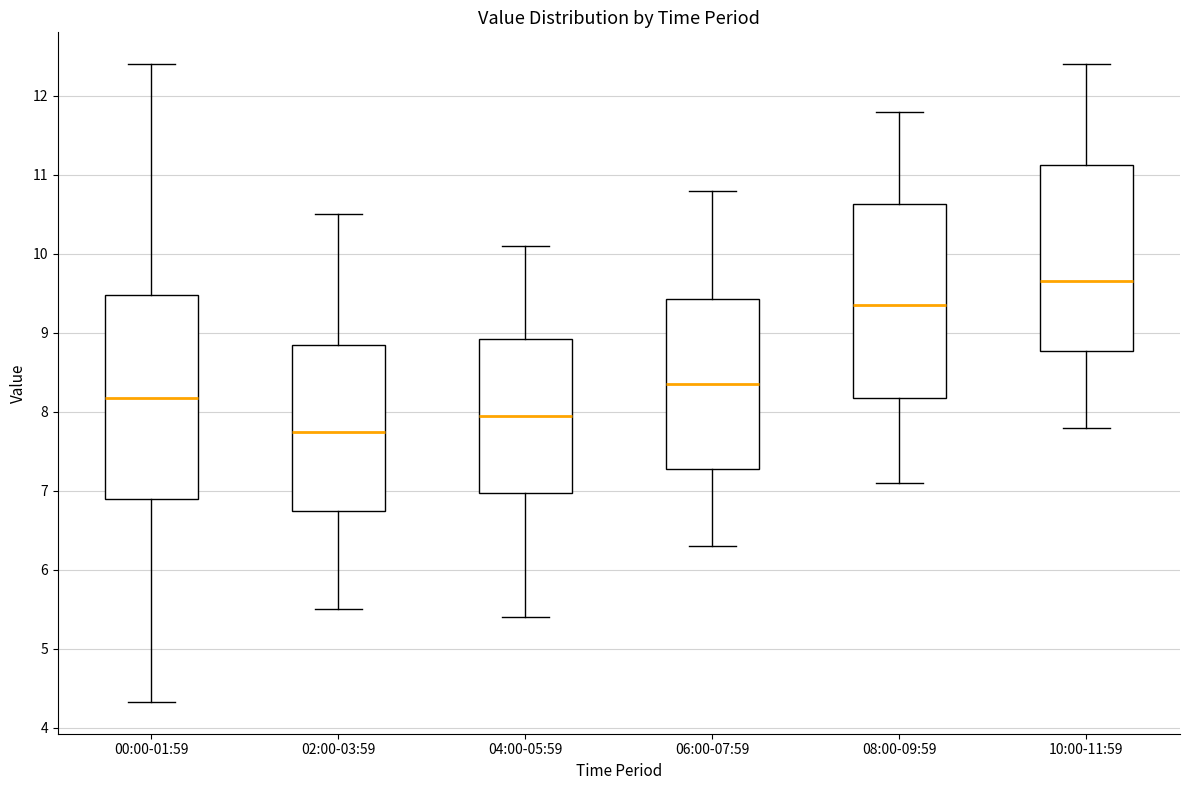

Reading left to right, read every box against the y-axis: the position of its median line, the range the box covers, and the ends of its whiskers. The values are not printed on the chart, so give them approximately, as read against the axis.

00:00-01:59: median 8.2, box 6.9 to 9.5, whiskers 4.3 to 12.4
02:00-03:59: median 7.8, box 6.8 to 8.9, whiskers 5.5 to 10.5
04:00-05:59: median 8.0, box 7.0 to 8.9, whiskers 5.4 to 10.1
06:00-07:59: median 8.4, box 7.3 to 9.4, whiskers 6.3 to 10.8
08:00-09:59: median 9.4, box 8.2 to 10.6, whiskers 7.1 to 11.8
10:00-11:59: median 9.7, box 8.8 to 11.1, whiskers 7.8 to 12.4